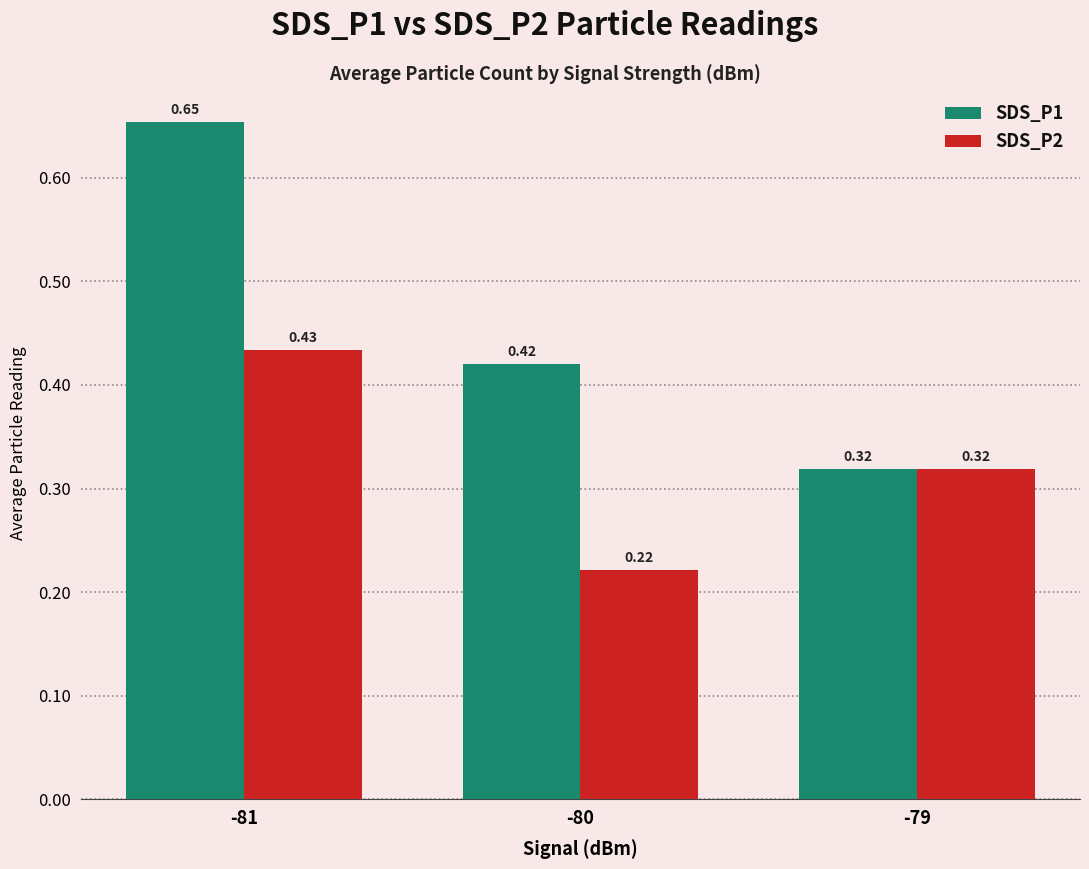

Is it true that SDS_P2 equals 0.1 at -81?

False